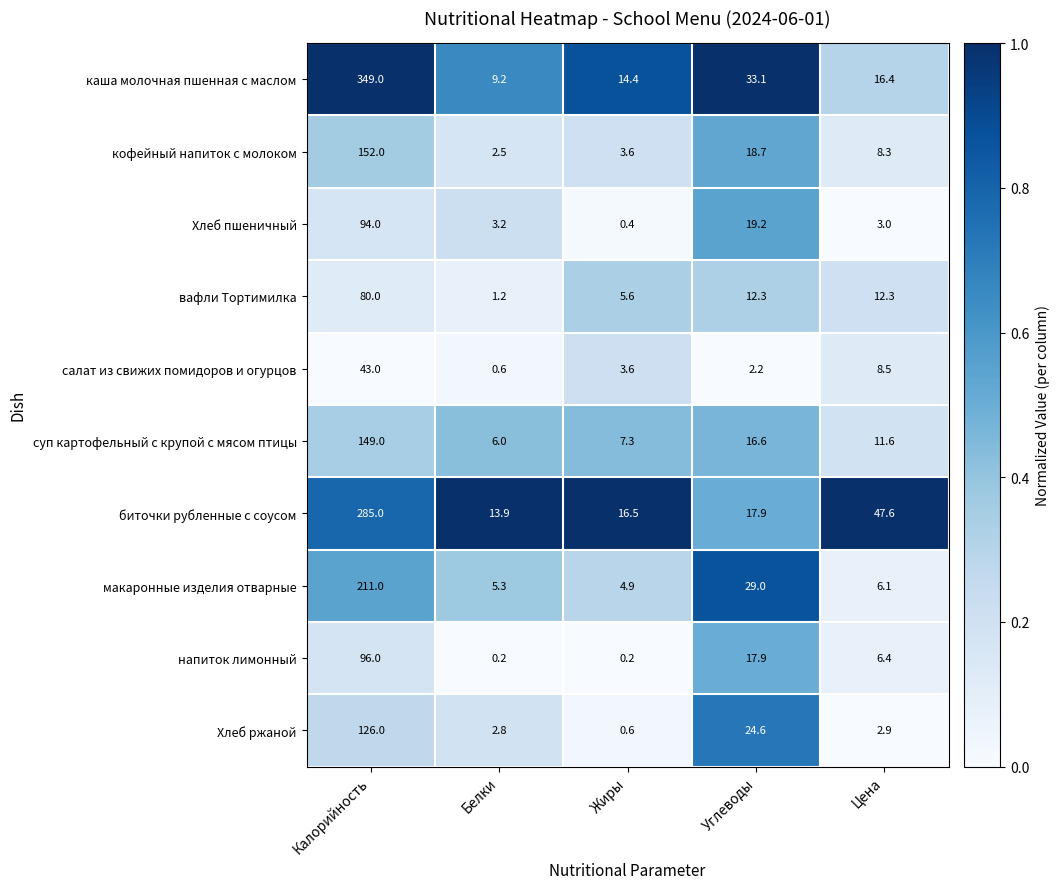

List the series in order of their peak value, highest first.

каша молочная пшенная с маслом, биточки рубленные с соусом, макаронные изделия отварные, кофейный напиток с молоком, суп картофельный с крупой с мясом птицы, Хлеб ржаной, напиток лимонный, Хлеб пшеничный, вафли Тортимилка, салат из свижих помидоров и огурцов